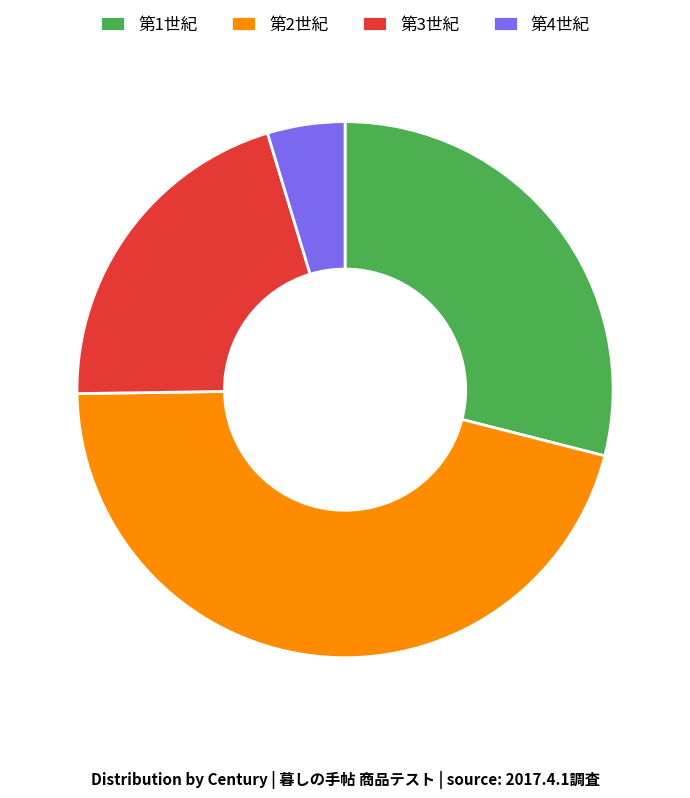

Is the sum of 第4世紀 and 第1世紀 greater than half?

No